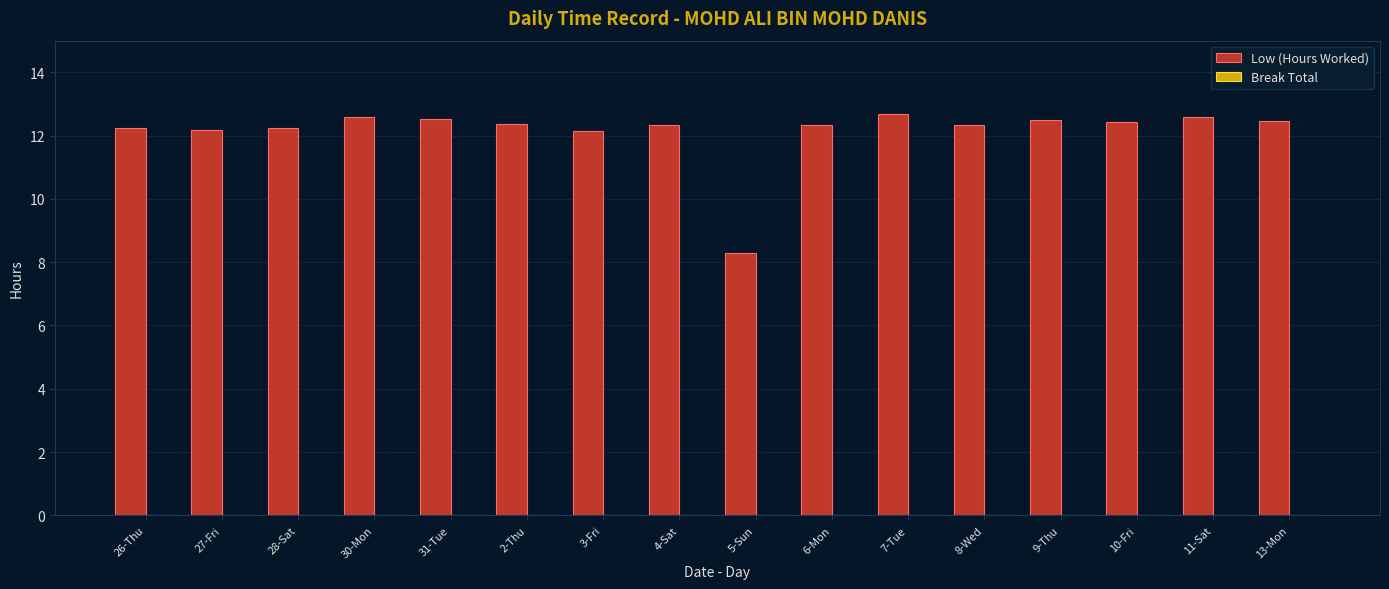

Where is the data nearest to the value 10?

5-Sun